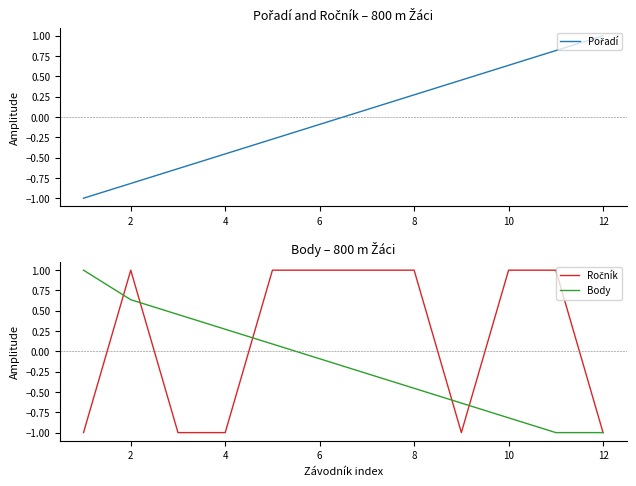

At which category is the sum across all series the highest?

2